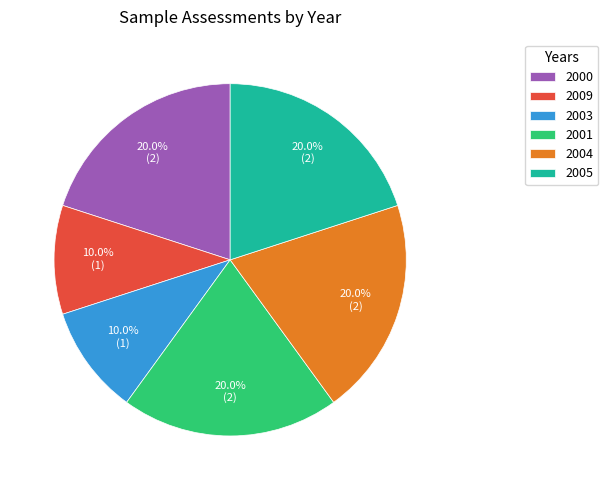

To the nearest percent, what is the combined percentage of 2000 and 2004?

40%